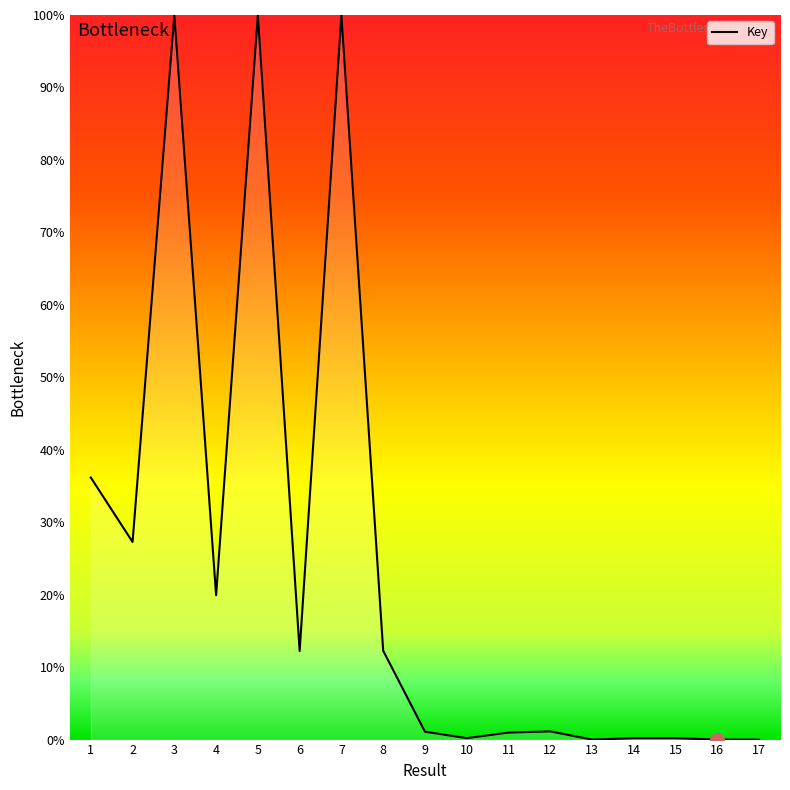

What is the difference between the values at 16 and 5?

100.0